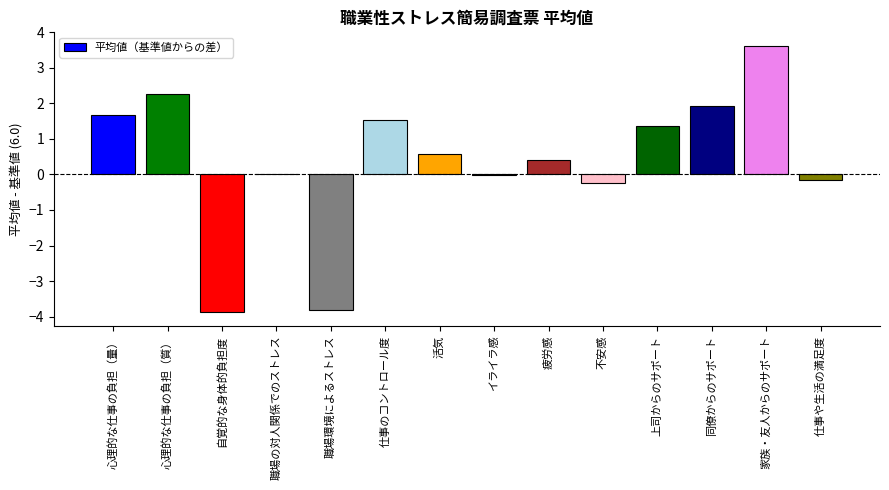

What is the change in value from 同僚からのサポート to 家族・友人からのサポート?

+1.7